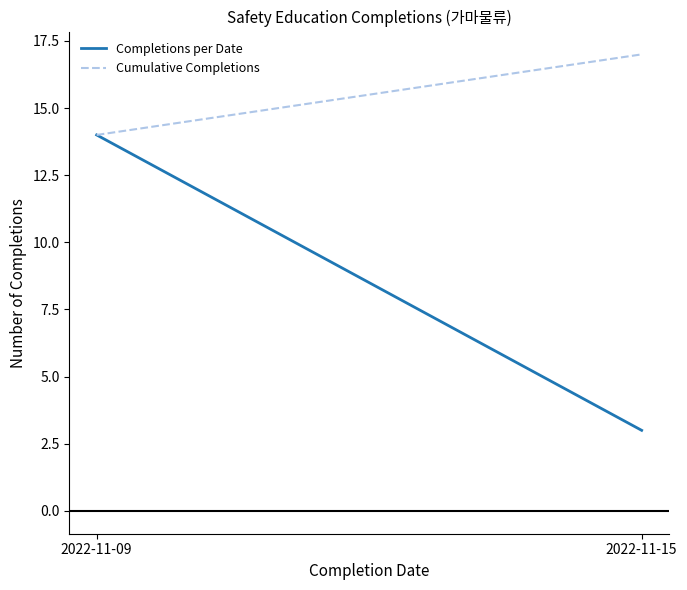

What is the approximate value of Cumulative Completions at 2022-11-09?

14